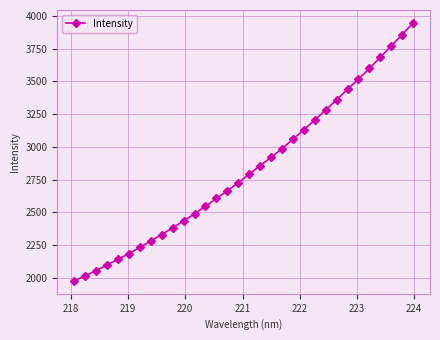

What is the maximum value shown in the chart?

3945.6